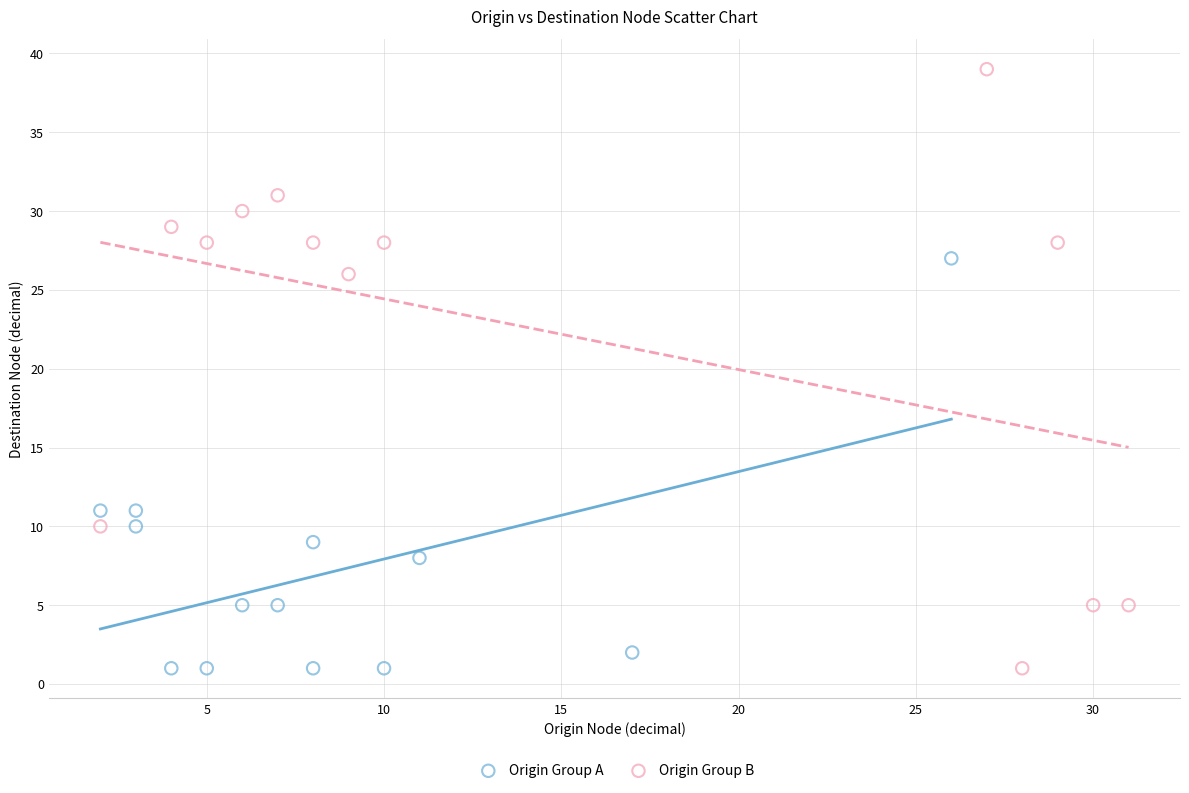

Which series contains the highest Y value?

Origin Group B